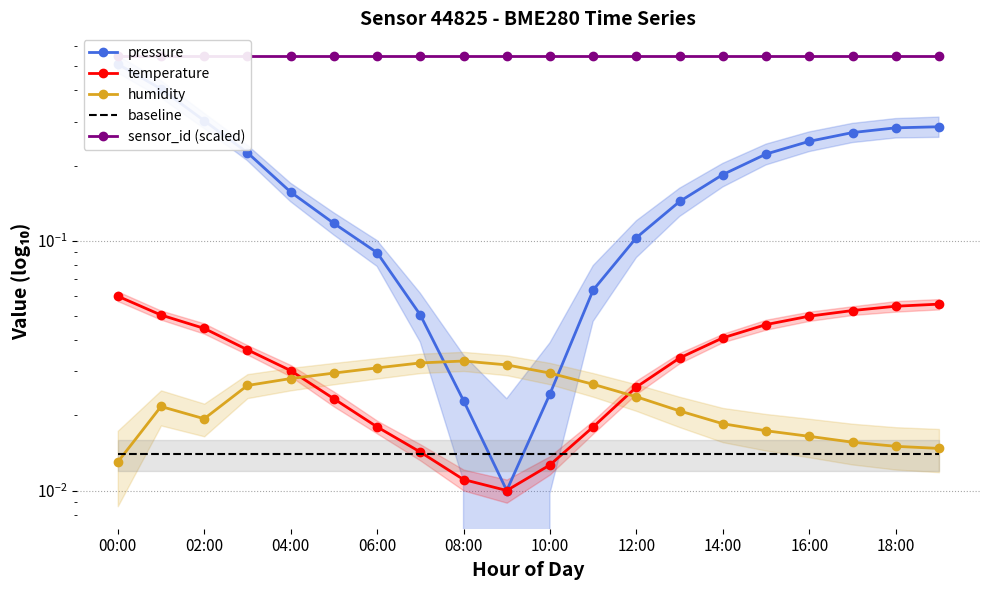

Count the number of data series in this chart.

5